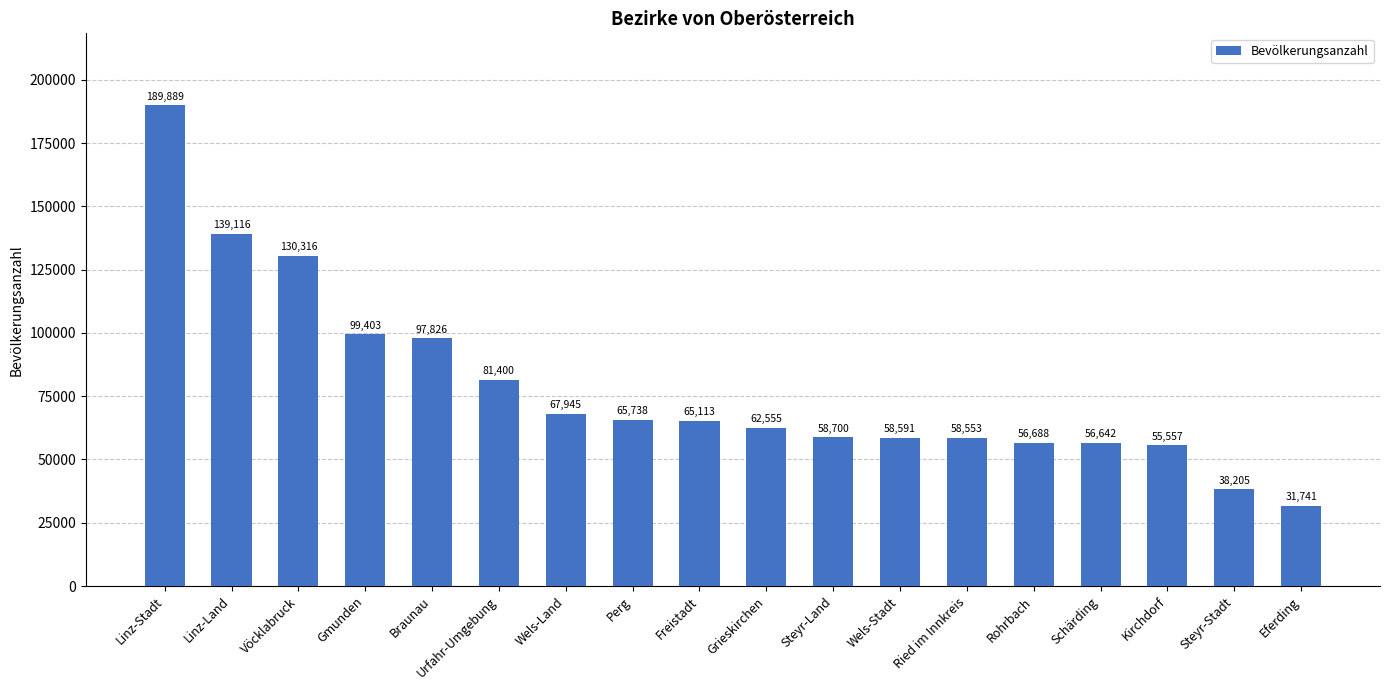

Which label corresponds to the largest value in the chart?

Linz-Stadt